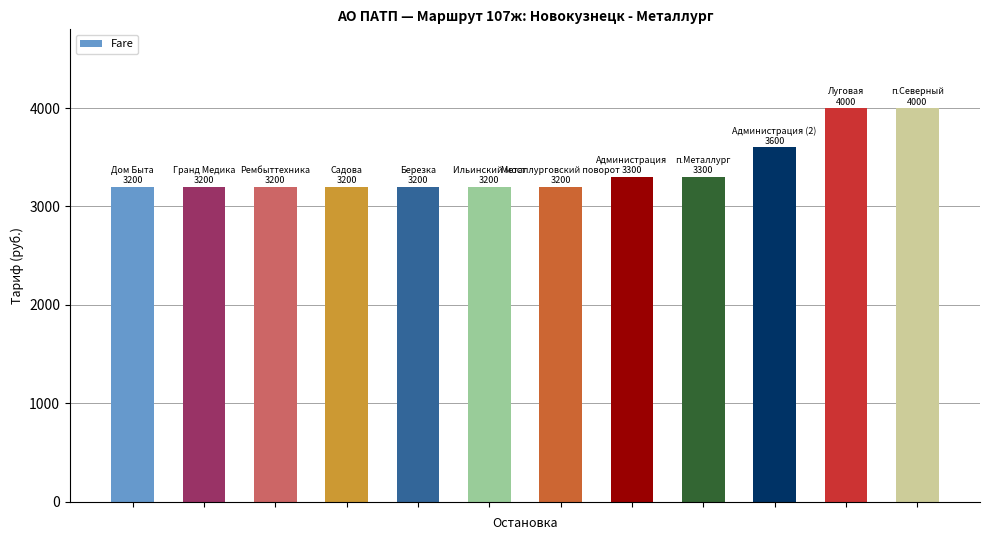

What is the value of the 4th bar from the left?

3200